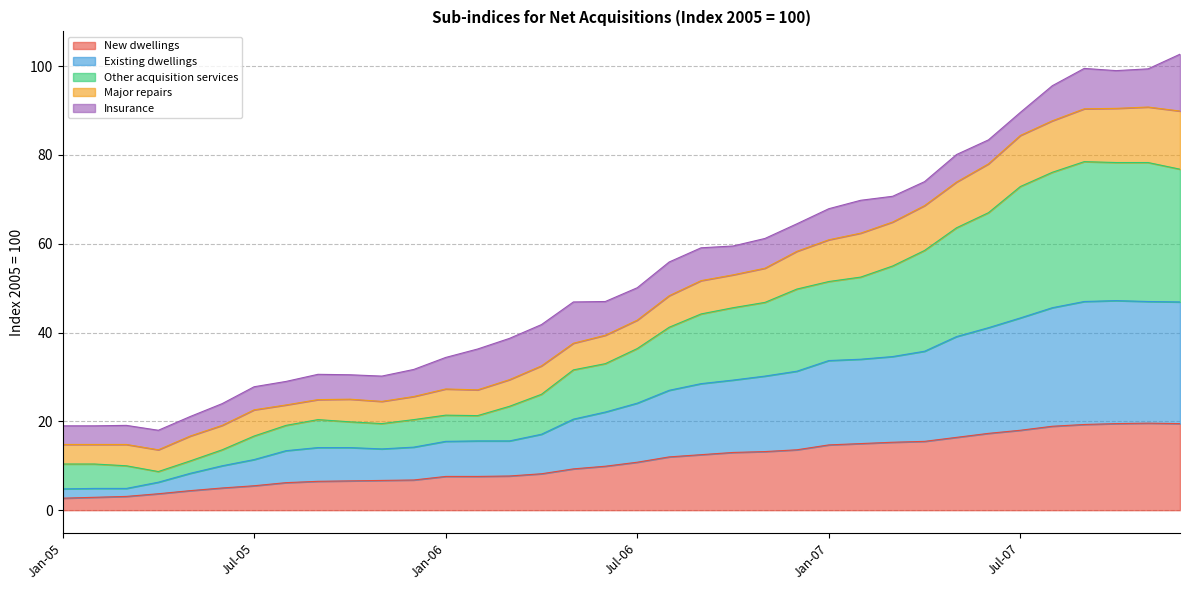

The value of New dwellings at Feb-05 is 5.2. True or false?

False